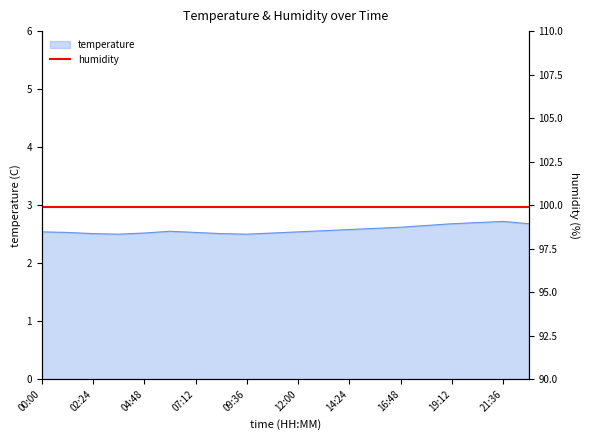

How many lines are shown in the chart?

1